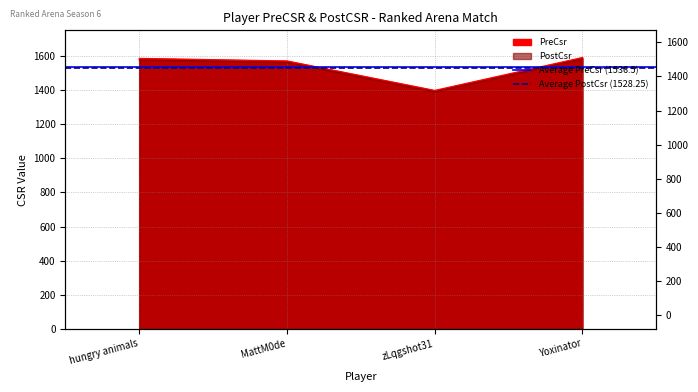

What position from the left is MattM0de?

2